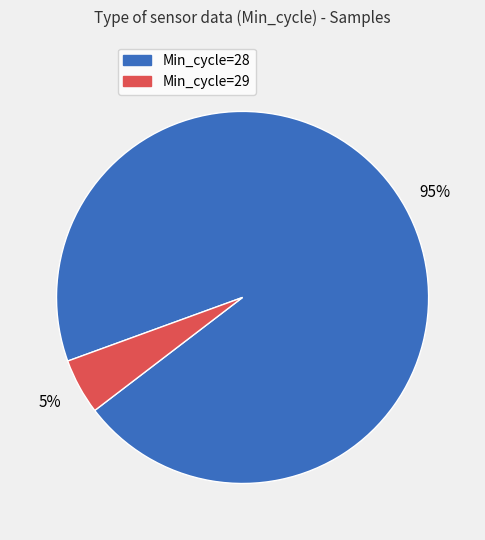

To the nearest percent, what is the difference between the largest and smallest slice percentages?

90%